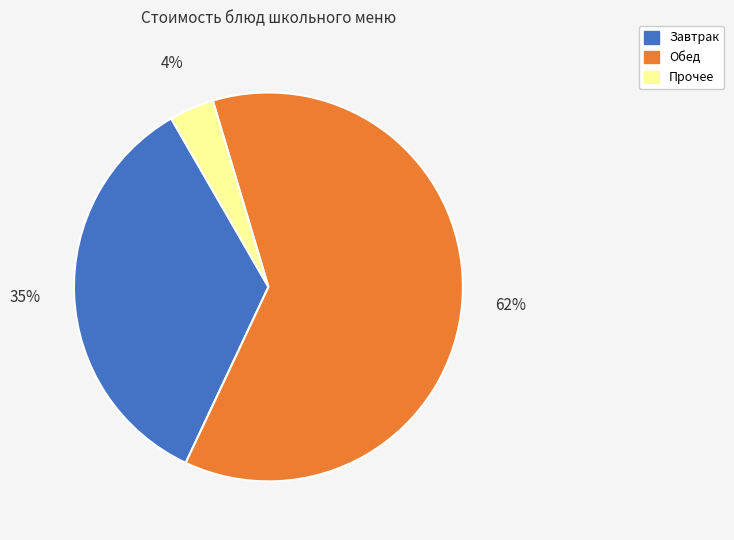

To the nearest percent, what portion does Завтрак represent?

35%